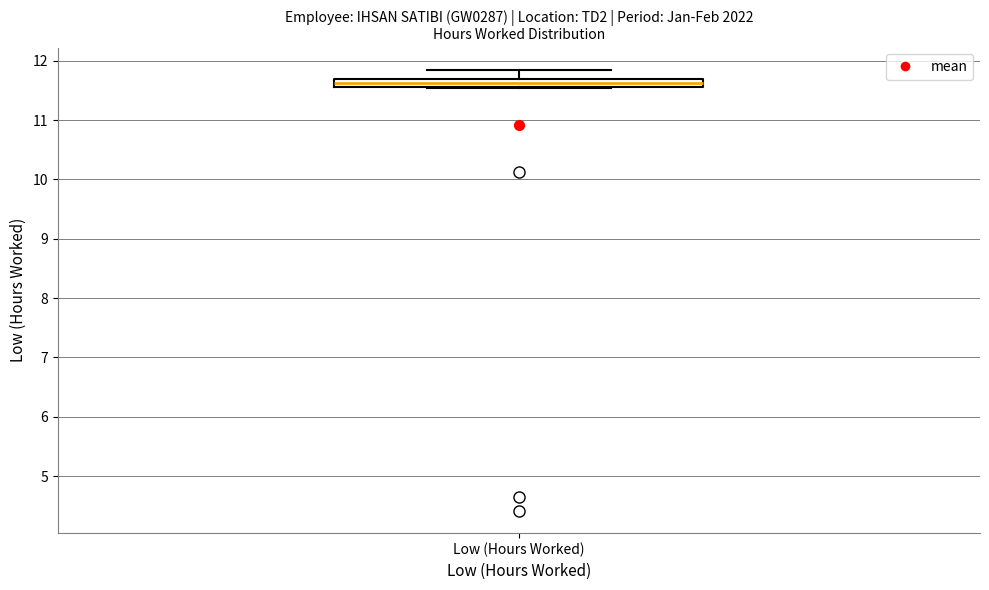

Where is the upper edge of the box for Low (Hours Worked) on the y-axis? The values are not printed on the chart, so give them approximately, as read against the axis.

11.7